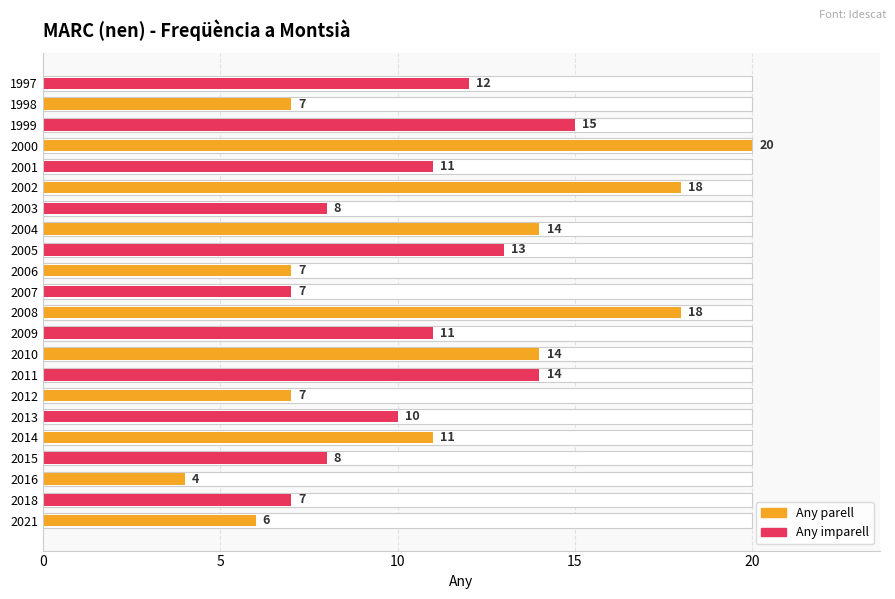

What value does the data have at 1999, to the nearest 10?

20